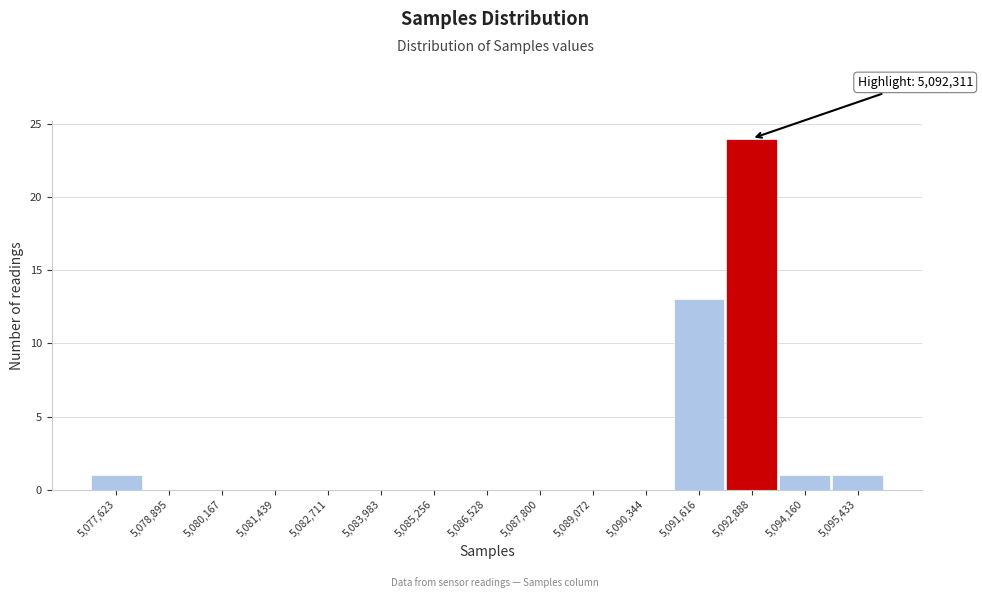

Over which range of the x-axis is the bar tallest?

5092200 to 5093600